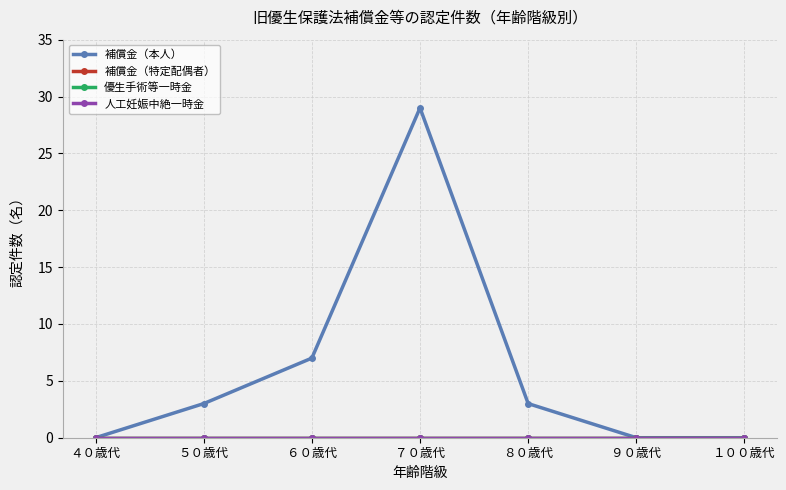

True or false: 補償金（本人） and 人工妊娠中絶一時金 intersect in this chart.

False